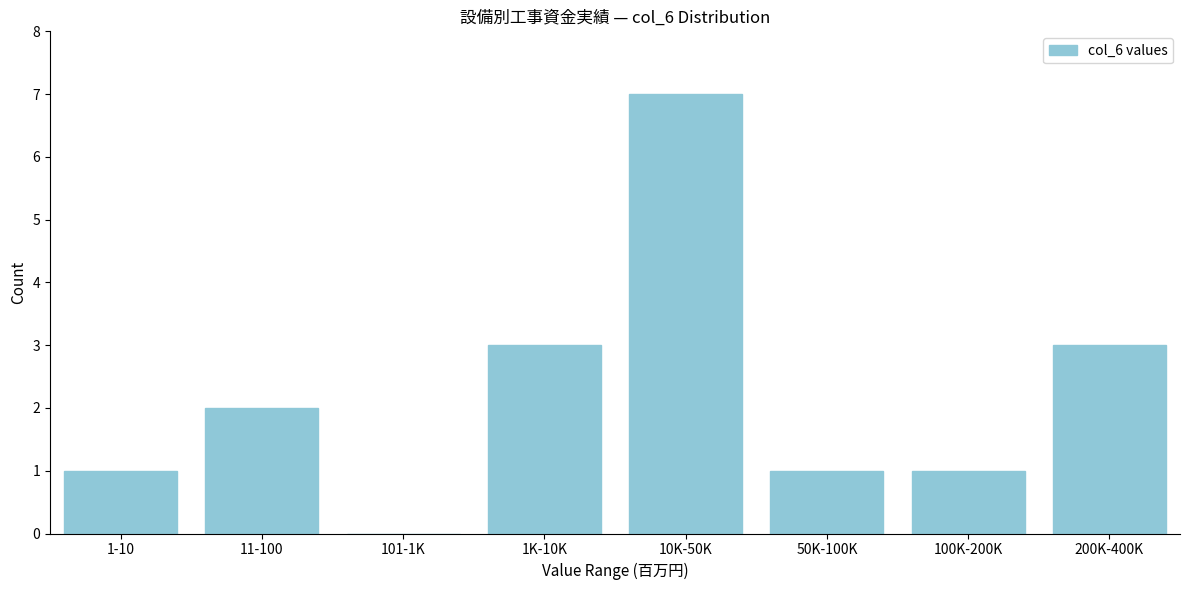

Reading left to right, list all the values displayed in this chart.

1-10=1	11-100=2	101-1K=0	1K-10K=3	10K-50K=7	50K-100K=1	100K-200K=1	200K-400K=3